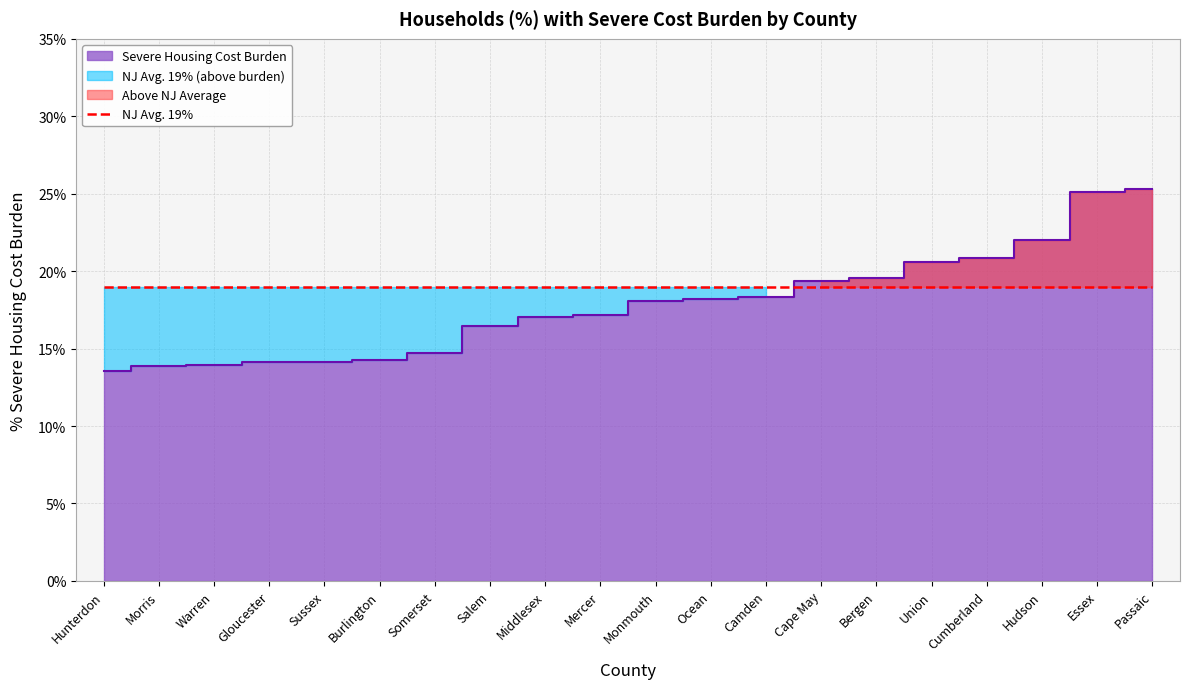

What is the sum of the values at Passaic and Mercer?

0.4